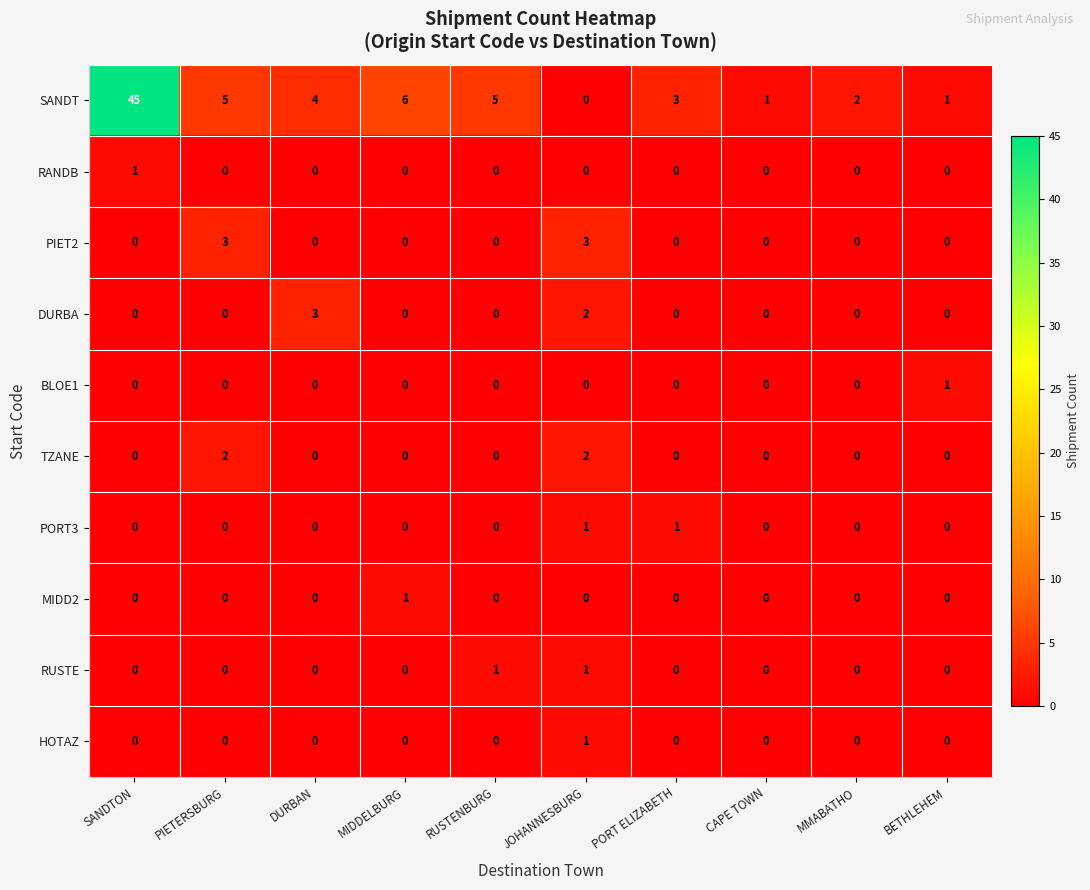

What is the spread (max minus min) of values at PORT ELIZABETH?

3